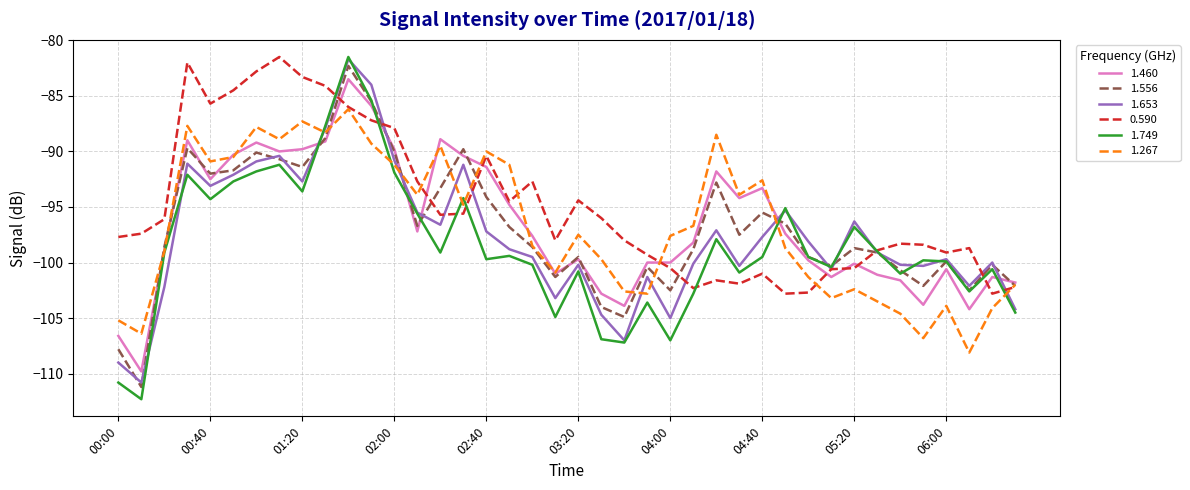

What are all the series names shown in the legend?

1.460, 1.556, 1.653, 0.590, 1.749, 1.267